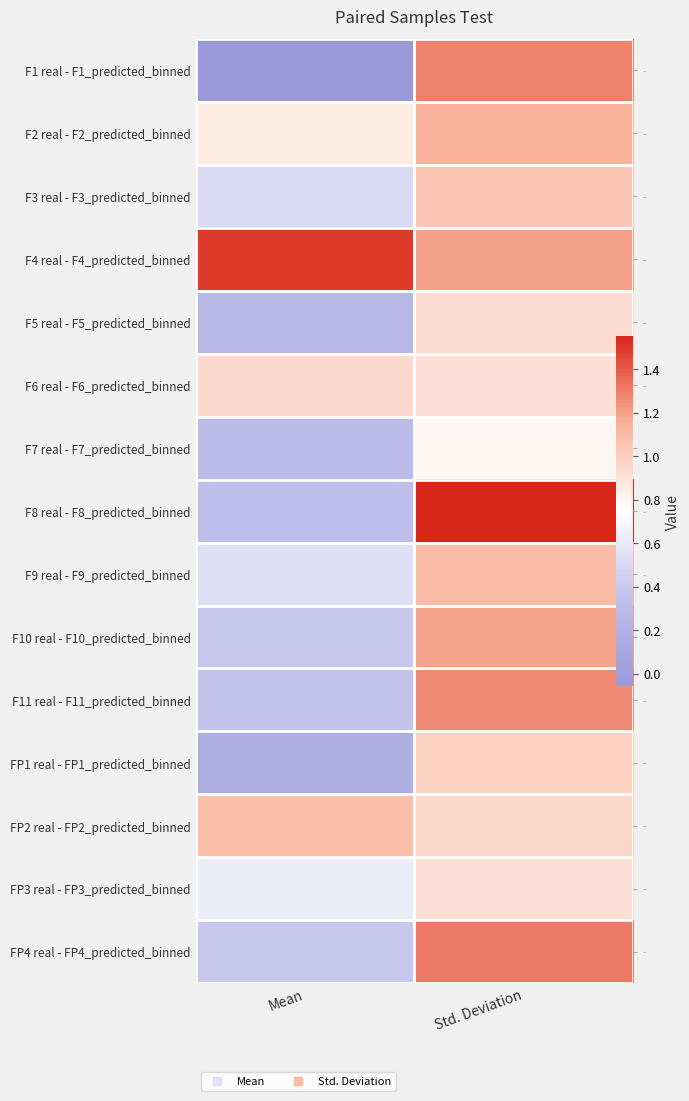

At which label is F3 real - F3_predicted_binned closest to 0?

Mean